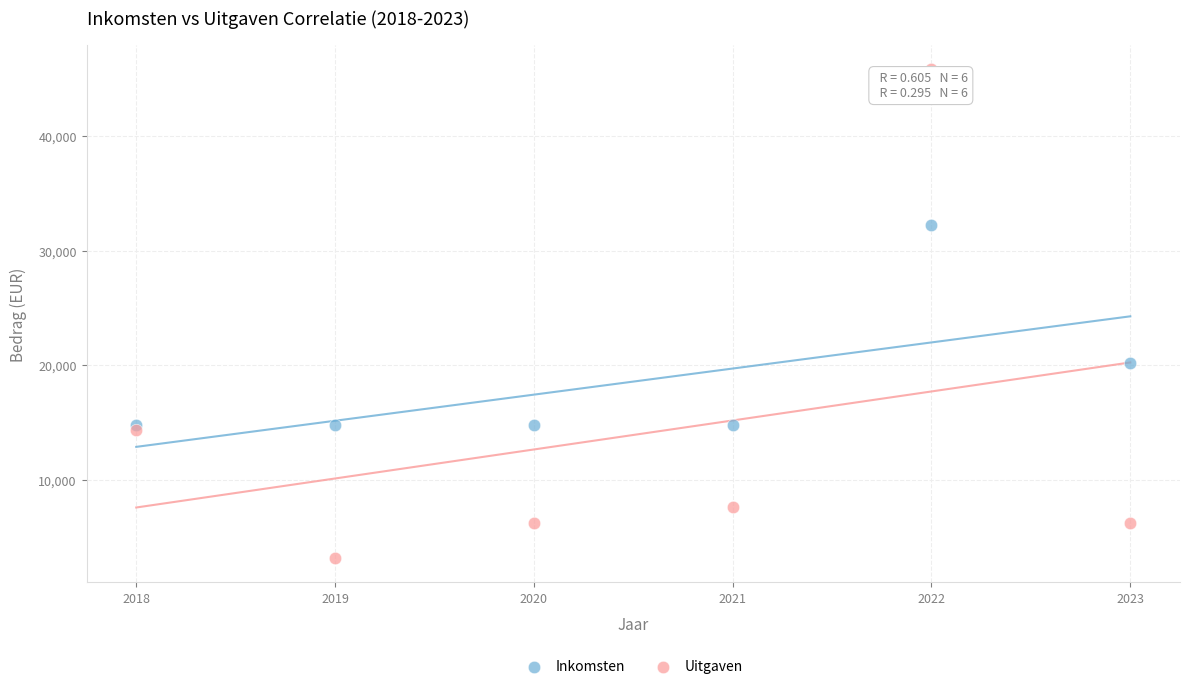

In the Uitgaven series, what Y value is closest to 24510?

14365.8